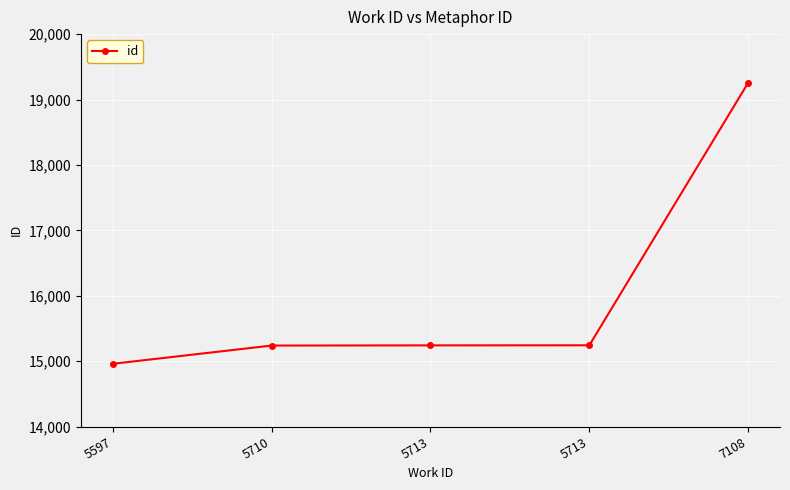

How many categories are shown in the chart?

5